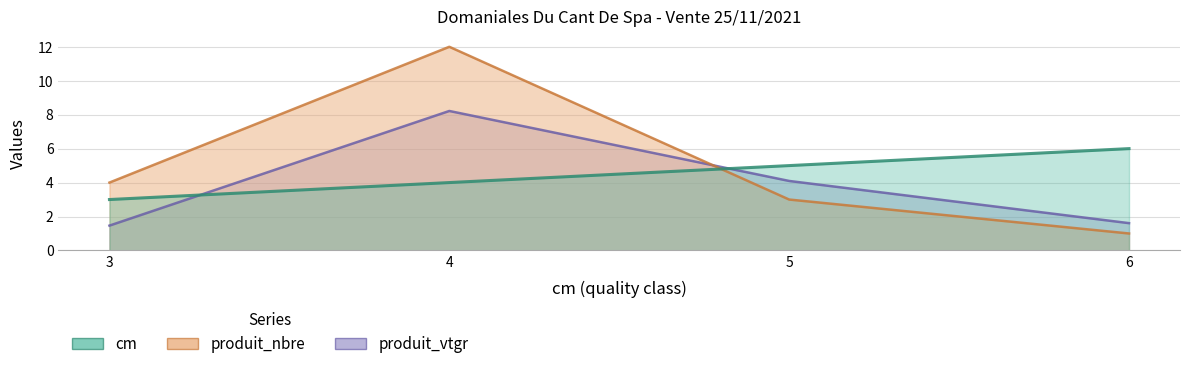

True or false: produit_vtgr has a value of 4.1 at 5.

True